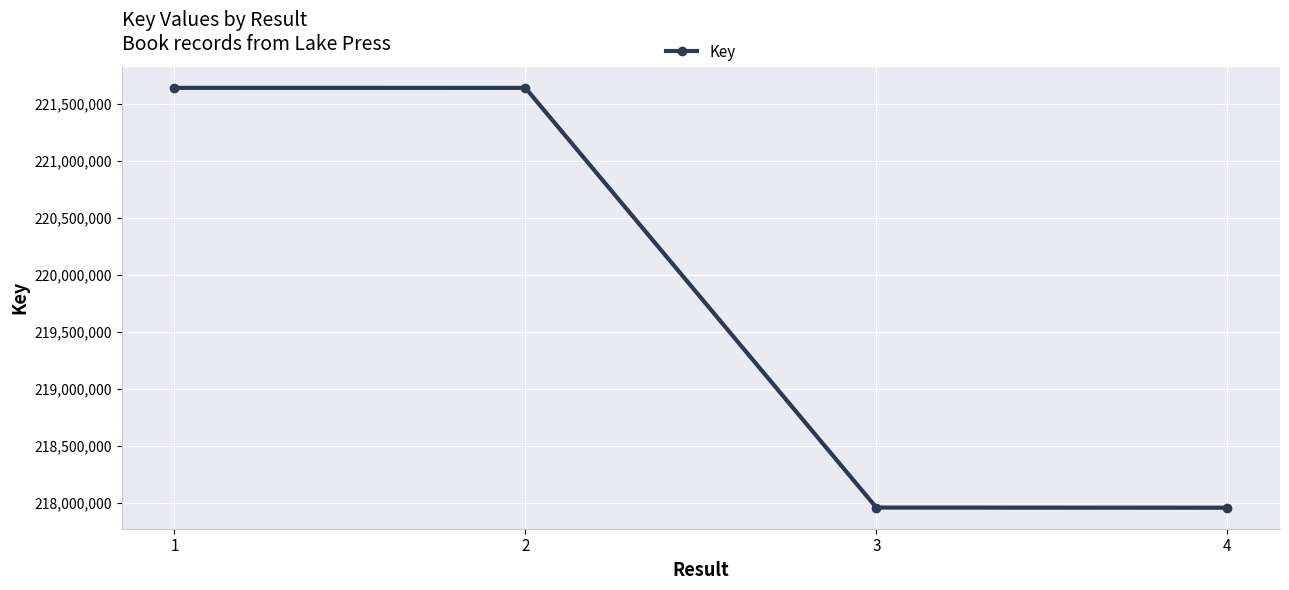

The chart shows a value of 329883129 at 2. True or false?

False